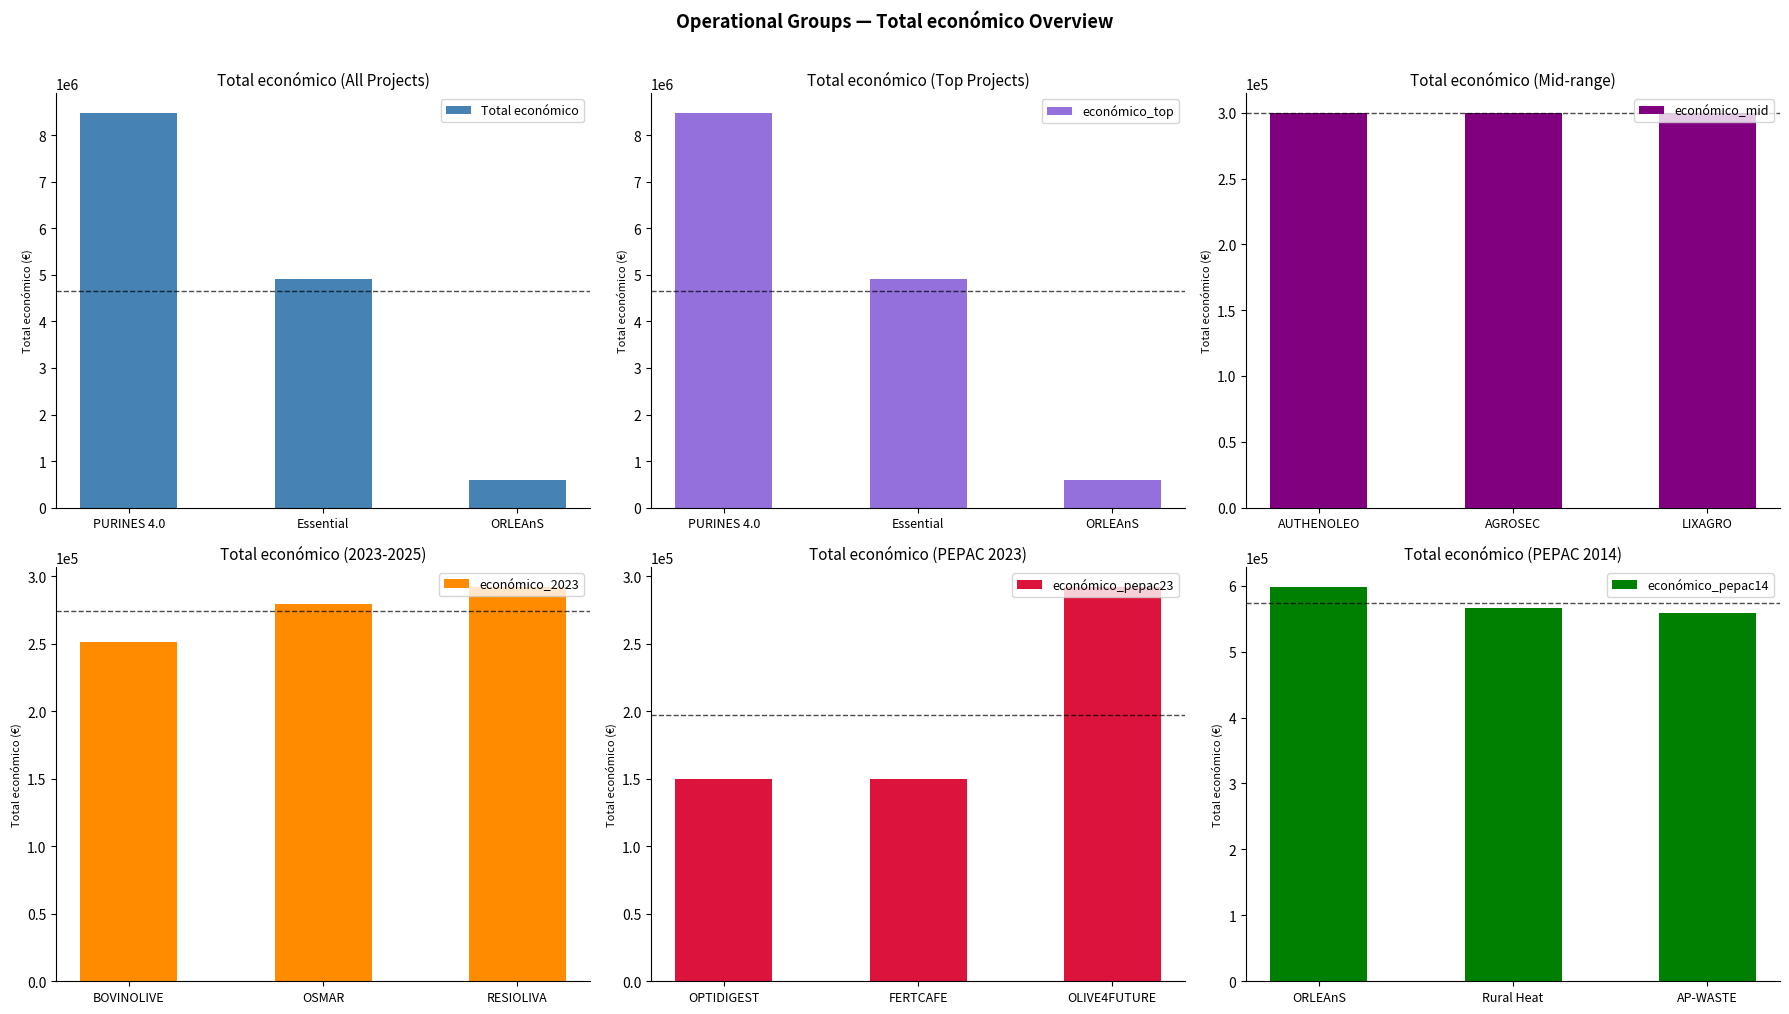

What are all the series names shown in the legend?

Total económico, económico_top, económico_mid, económico_2023, económico_pepac23, económico_pepac14